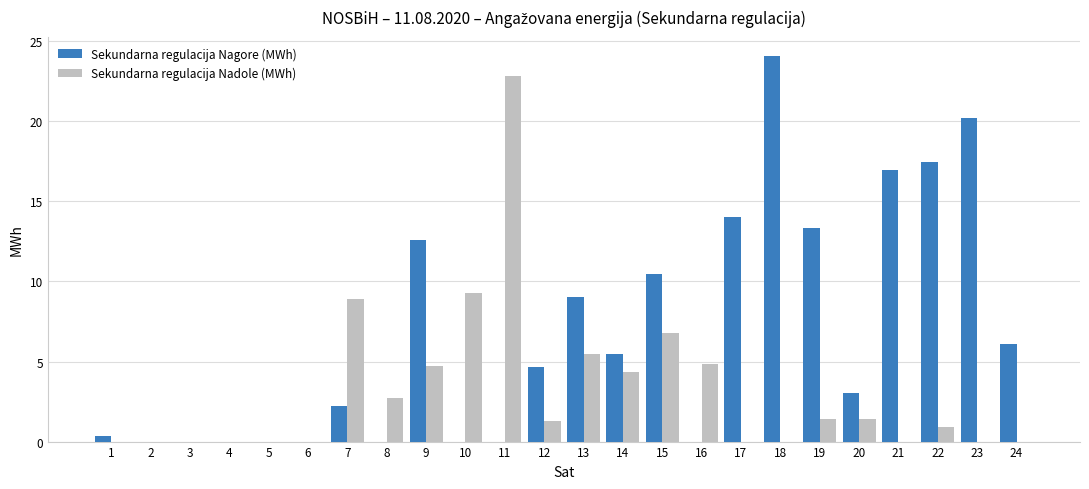

Are the bars grouped side by side (vs. stacked)?

Yes